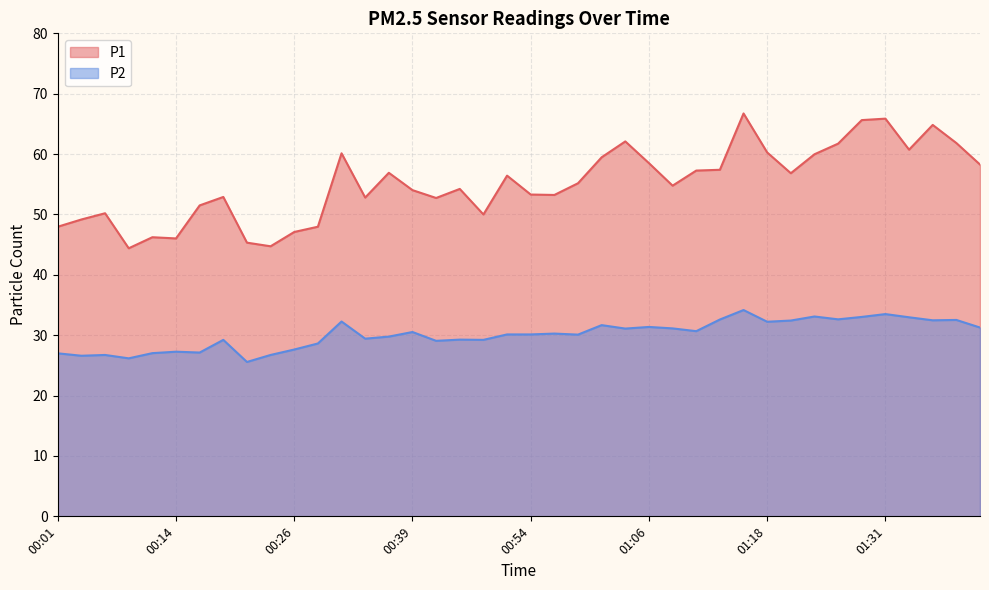

Reading right to left, transcribe all the data shown in this chart.

P1: 01:40=58.3	01:38=61.8	01:36=64.8	01:33=60.7	01:31=65.9	01:28=65.6	01:26=61.7	01:23=60.0	01:21=56.8	01:18=60.3	01:16=66.7	01:13=57.4	01:11=57.3	01:08=54.8	01:06=58.5	01:03=62.1	01:01=59.5	00:59=55.2	00:56=53.2	00:54=53.3	00:51=56.4	00:46=50.0	00:44=54.2	00:41=52.7	00:39=54.0	00:36=56.9	00:34=52.8	00:31=60.1	00:29=48.0	00:26=47.1	00:24=44.7	00:21=45.3	00:19=52.9	00:16=51.5	00:14=46.0	00:11=46.2	00:09=44.4	00:06=50.2	00:04=49.2	00:01=48.0
P2: 01:40=31.3	01:38=32.5	01:36=32.5	01:33=33.0	01:31=33.5	01:28=33.0	01:26=32.6	01:23=33.1	01:21=32.4	01:18=32.2	01:16=34.2	01:13=32.6	01:11=30.7	01:08=31.1	01:06=31.4	01:03=31.1	01:01=31.7	00:59=30.1	00:56=30.3	00:54=30.1	00:51=30.1	00:46=29.2	00:44=29.3	00:41=29.1	00:39=30.5	00:36=29.8	00:34=29.4	00:31=32.3	00:29=28.6	00:26=27.6	00:24=26.7	00:21=25.6	00:19=29.2	00:16=27.1	00:14=27.3	00:11=27.0	00:09=26.2	00:06=26.7	00:04=26.6	00:01=27.0